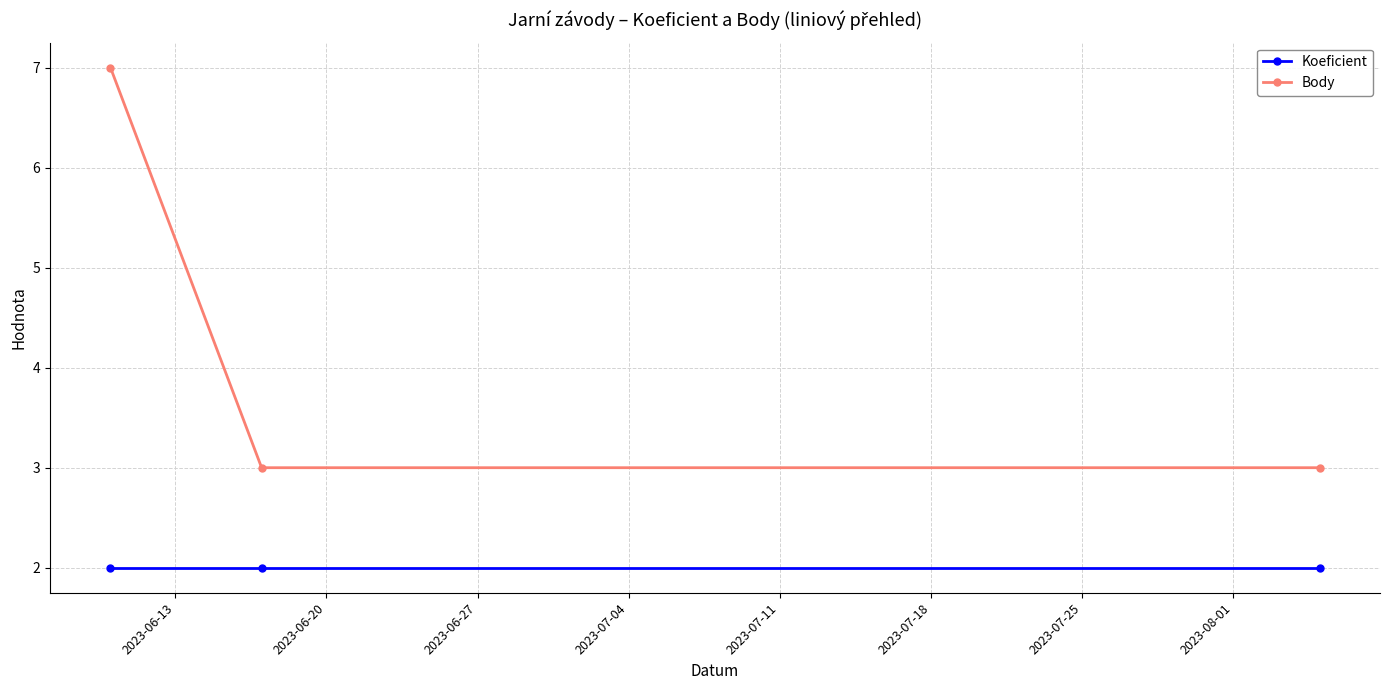

What is the minimum value for Body?

3